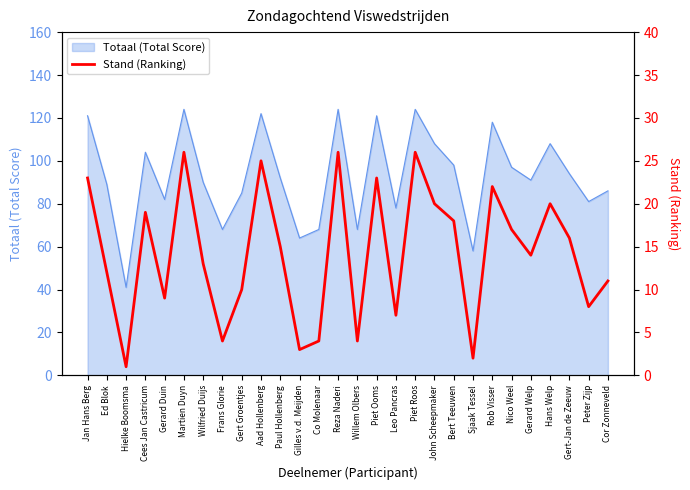

Read the value at Nico Weel.

17